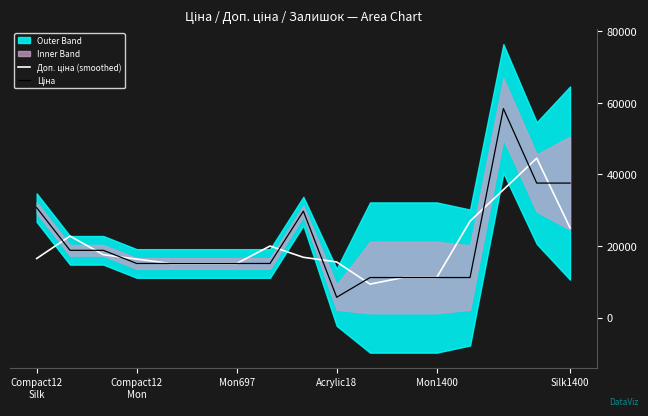

What is the label of the 15th point from the left?

14